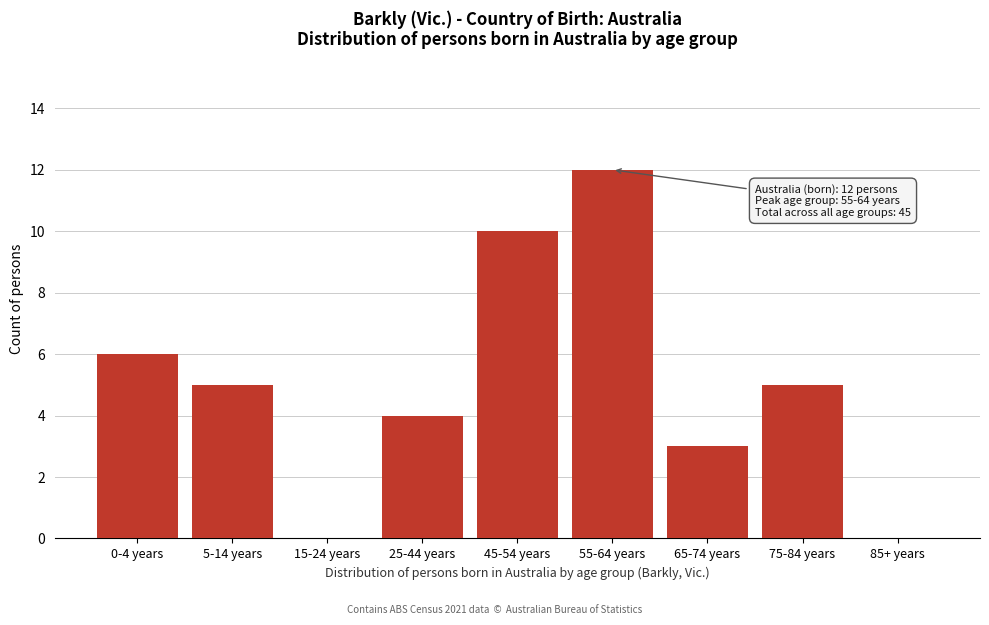

What is the change in value from 55-64 years to 75-84 years?

-7